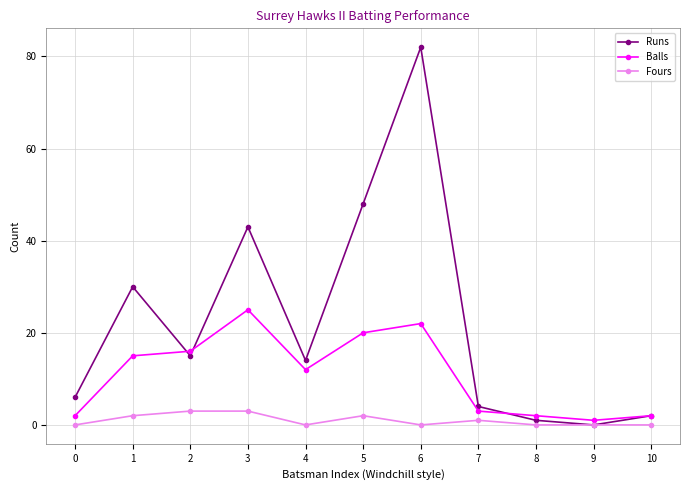

What is the difference between the highest and lowest values at 3?

40